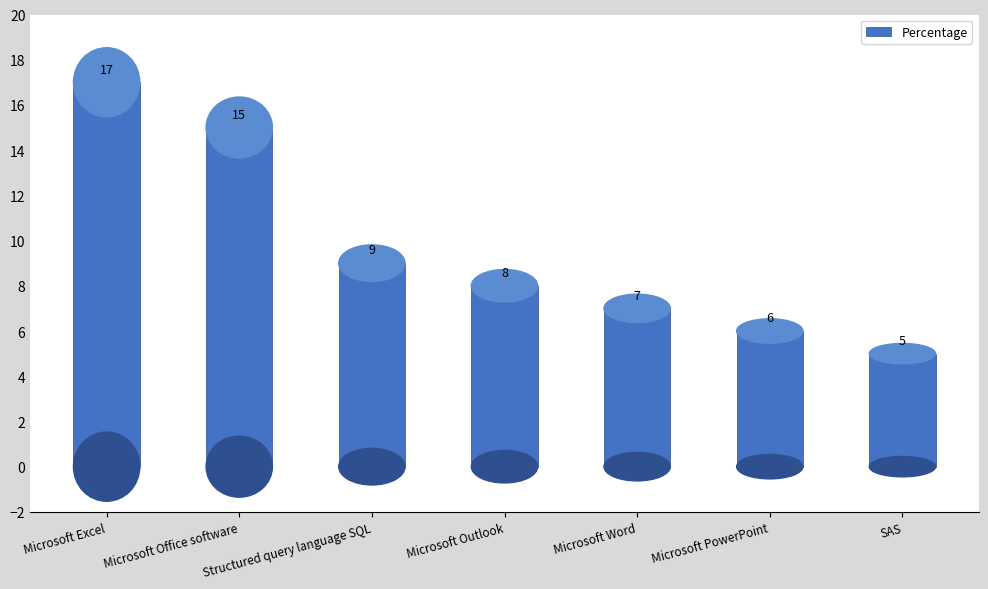

What is the maximum value shown in the chart?

17